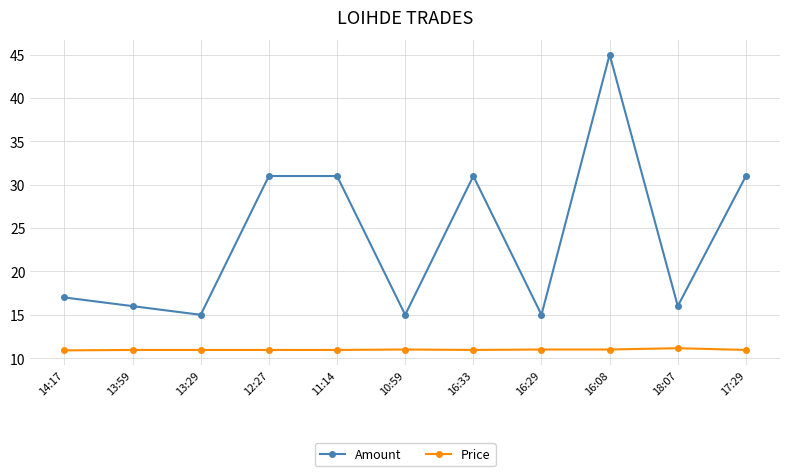

At which category does the chart reach its peak across all series?

16:08